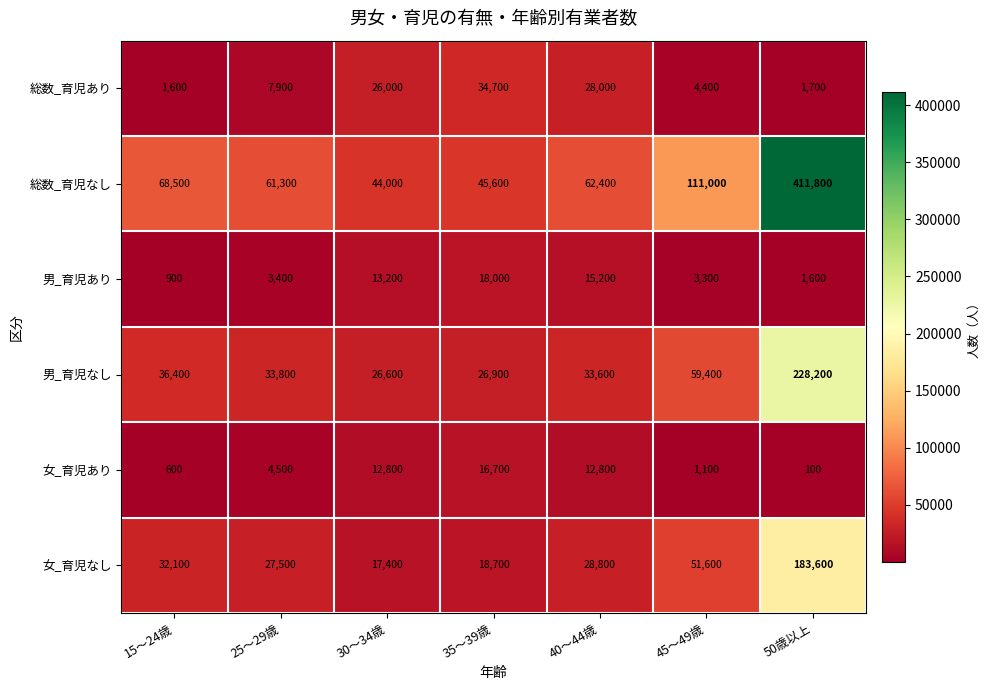

Which series has the widest spread of values?

総数_育児なし